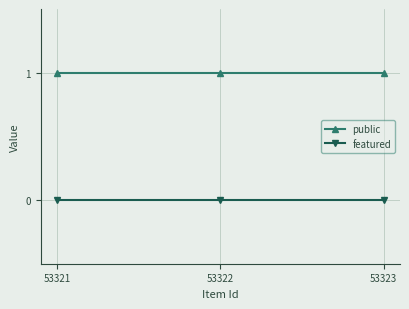

Which series has the largest total across all categories?

public